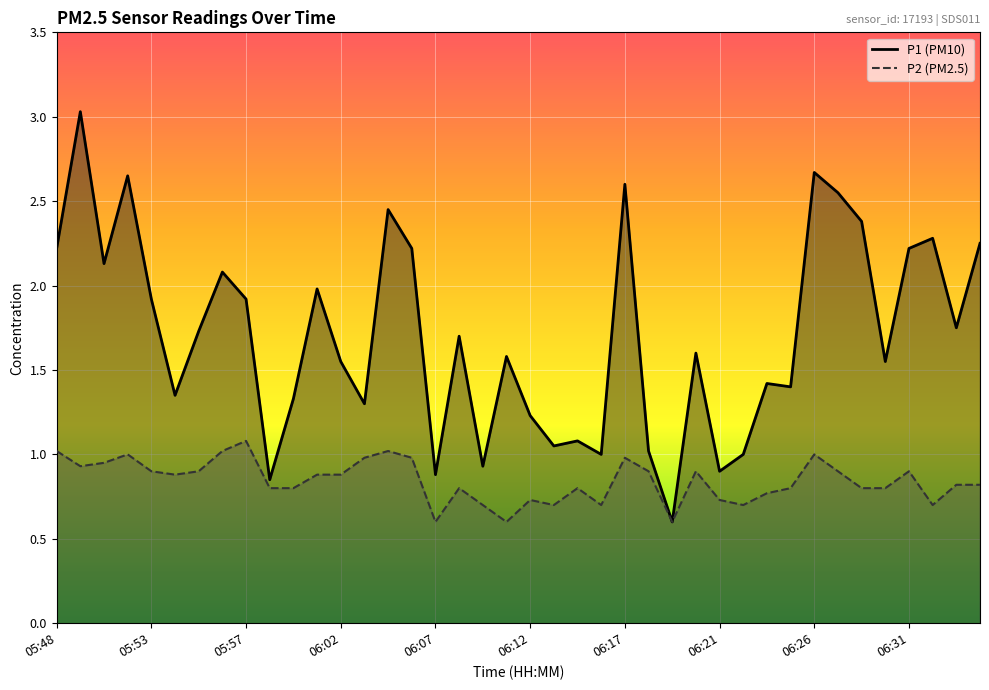

The value of P2 at 06:13 is 0.7. True or false?

True